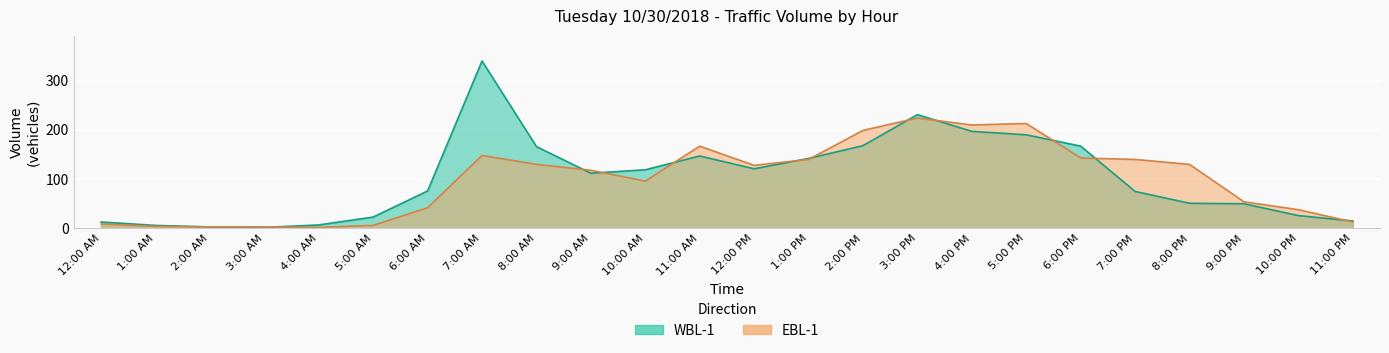

After their last crossing, which series has the higher values: WBL-1 or EBL-1?

WBL-1